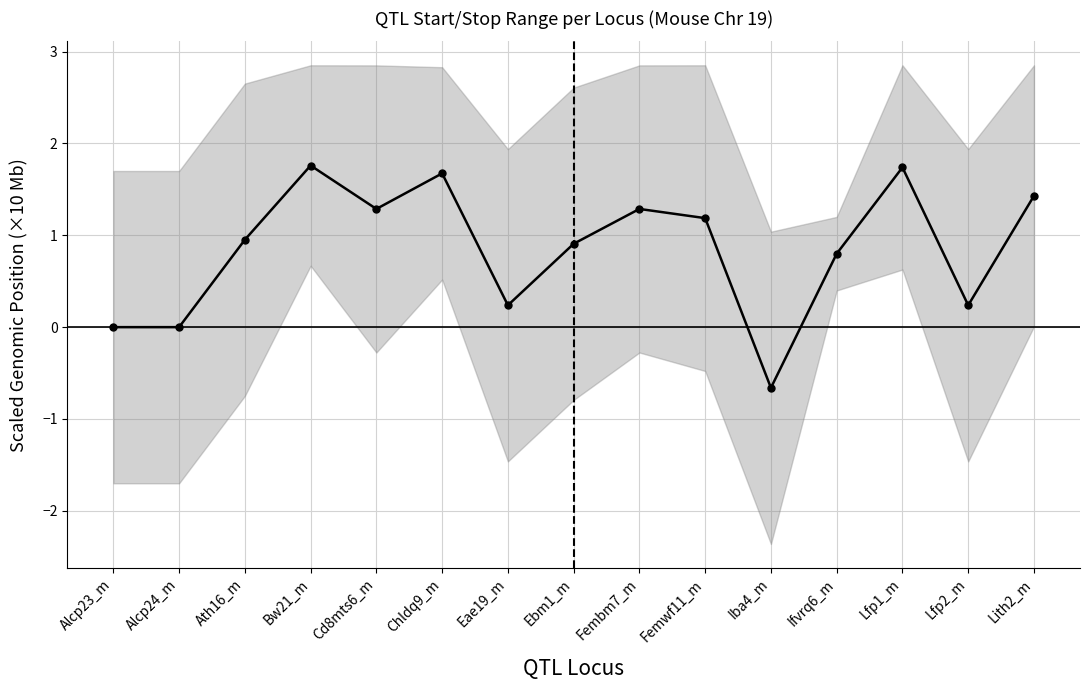

True or false: there are more than 2 points higher than both neighbors.

True